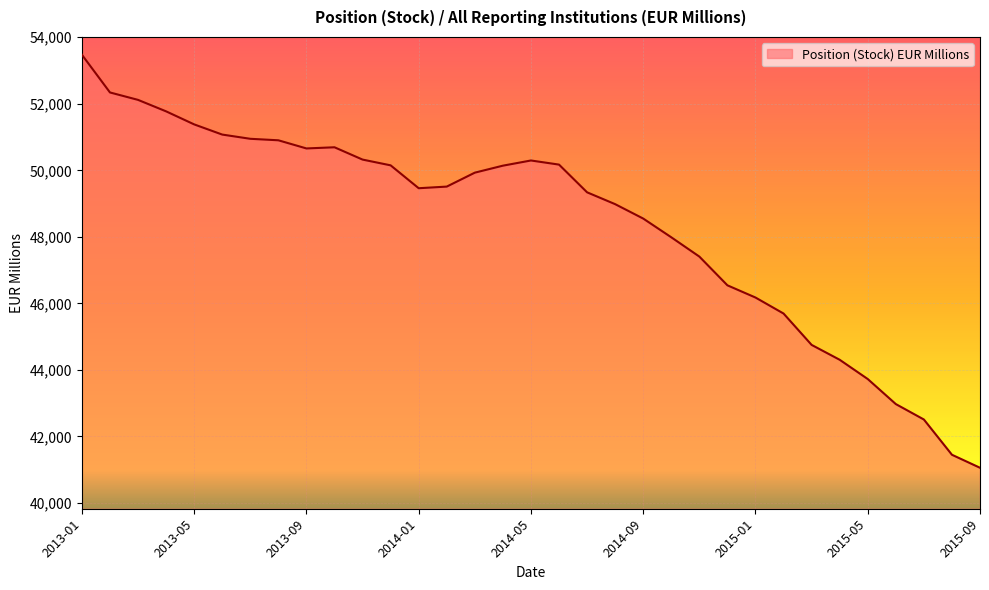

What is the difference between the maximum and minimum values?

12417